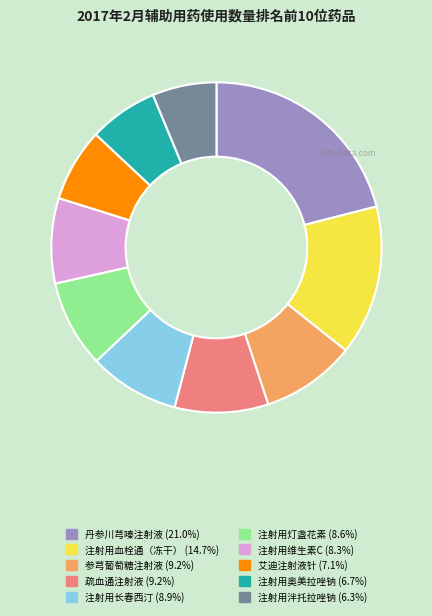

Is 注射用灯盏花素 the majority of the pie?

No